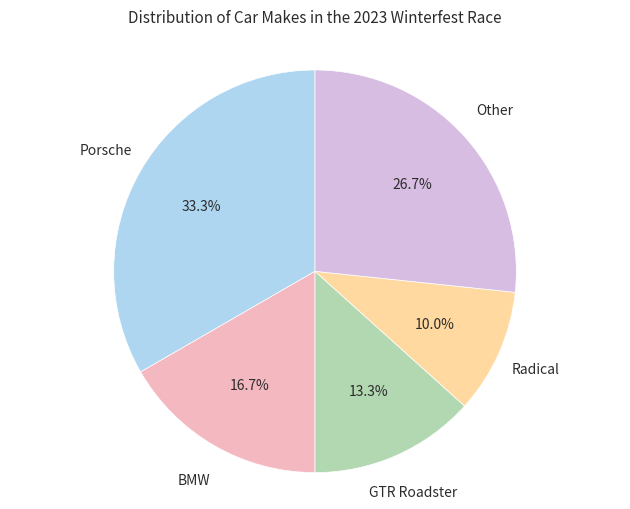

Is there any slice that represents more than half of the pie?

No